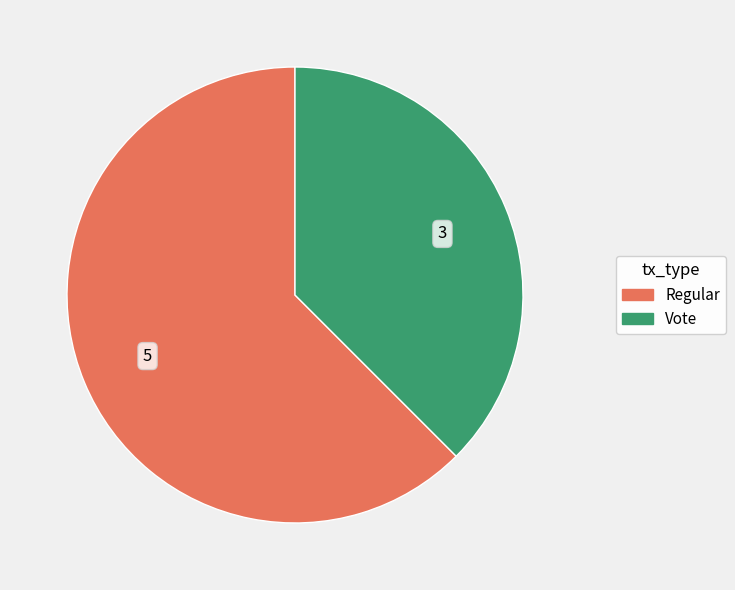

What is the largest slice in the pie chart?

Regular